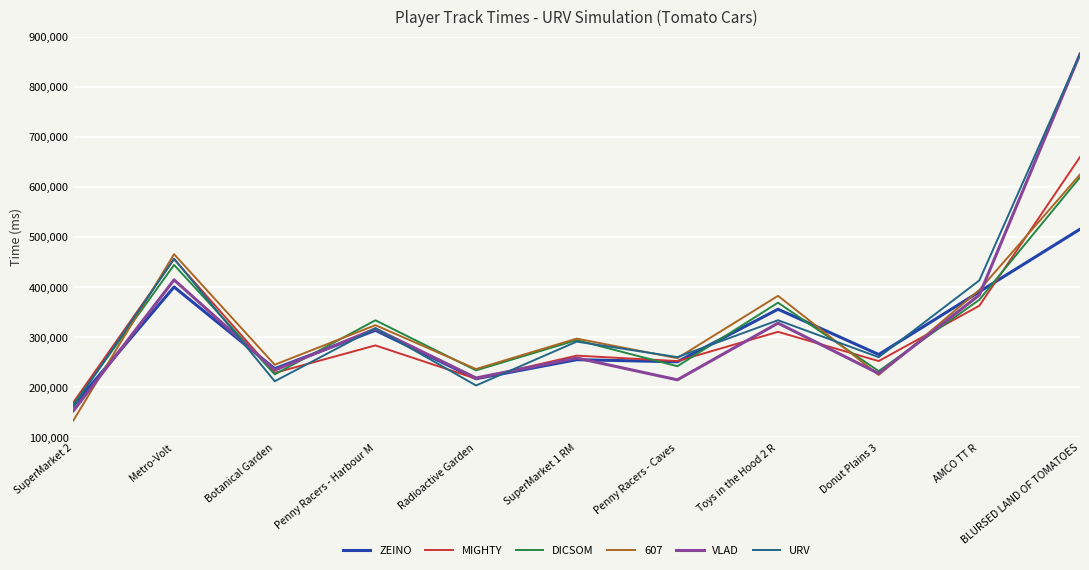

At which label does VLAD reach its peak?

BLURSED LAND OF TOMATOES